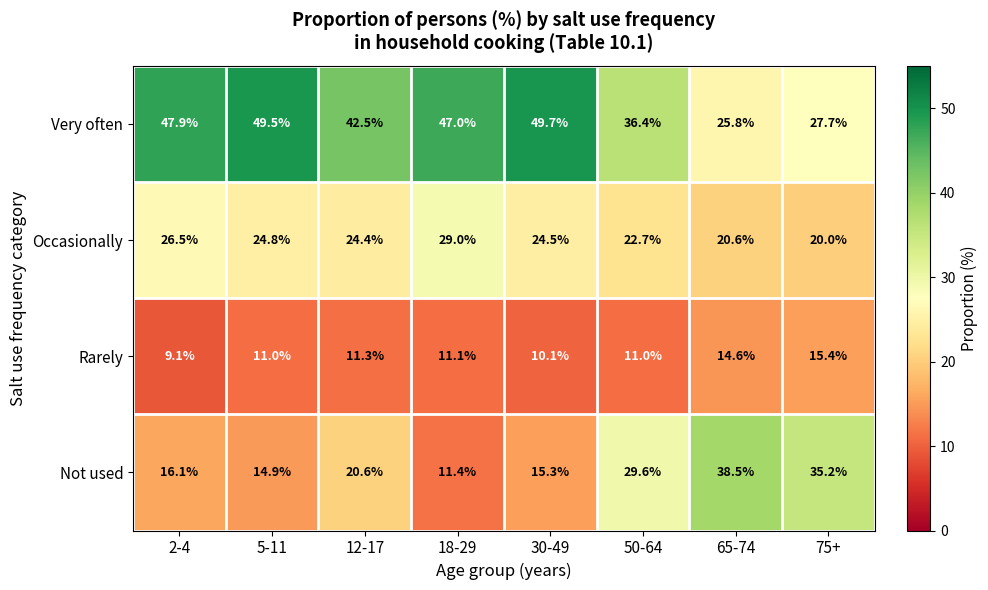

What is the difference between the second highest and second lowest values in the Very often series?

21.8